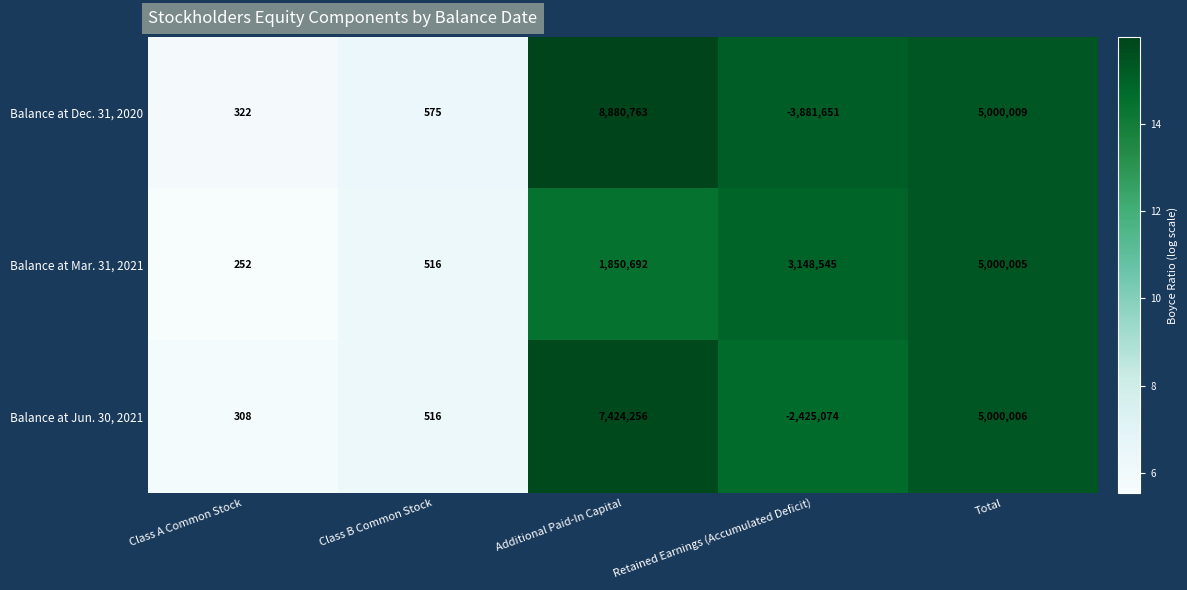

How many data points does each series have?

5